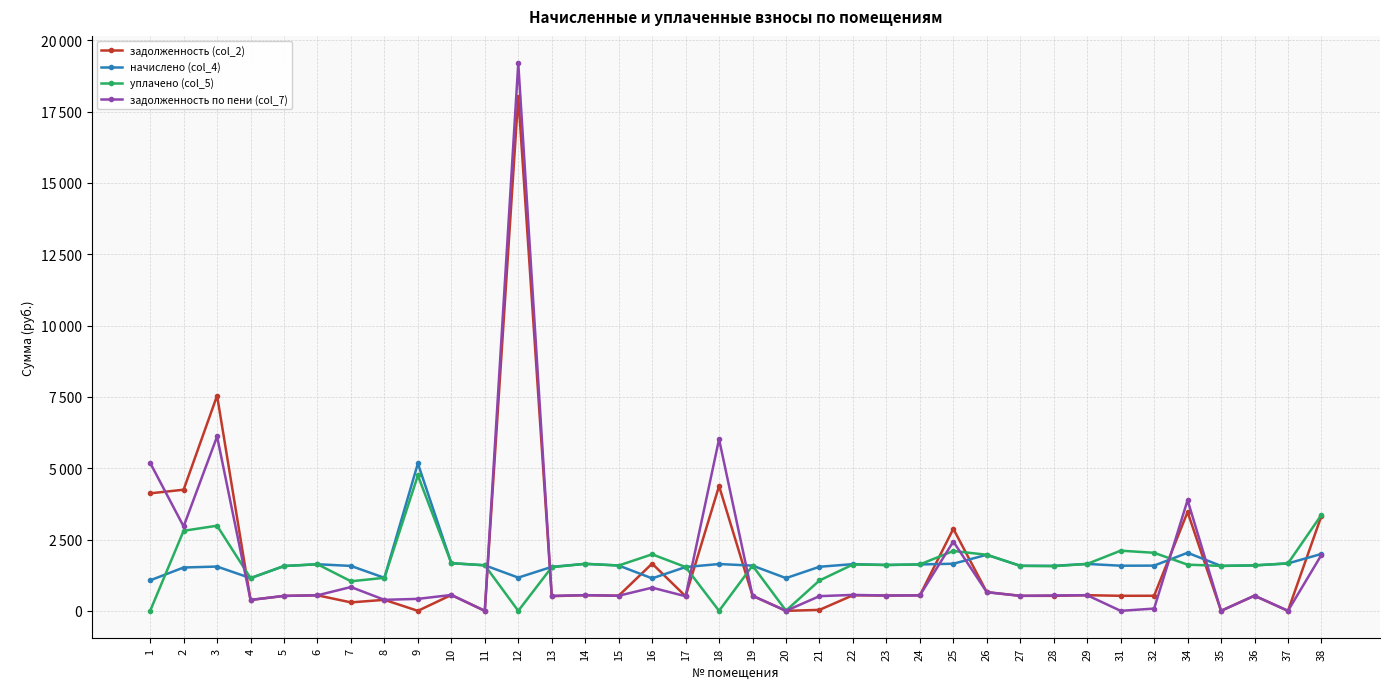

Is this an area chart (filled region under the line)?

No